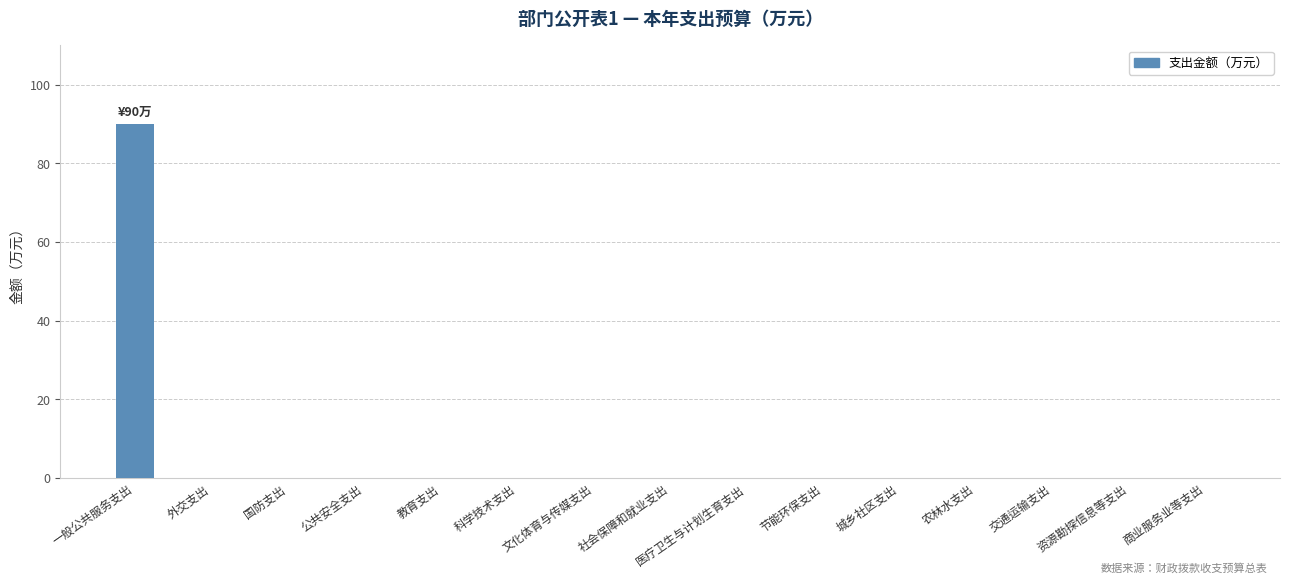

The chart shows a value of 0 at 国防支出. True or false?

True